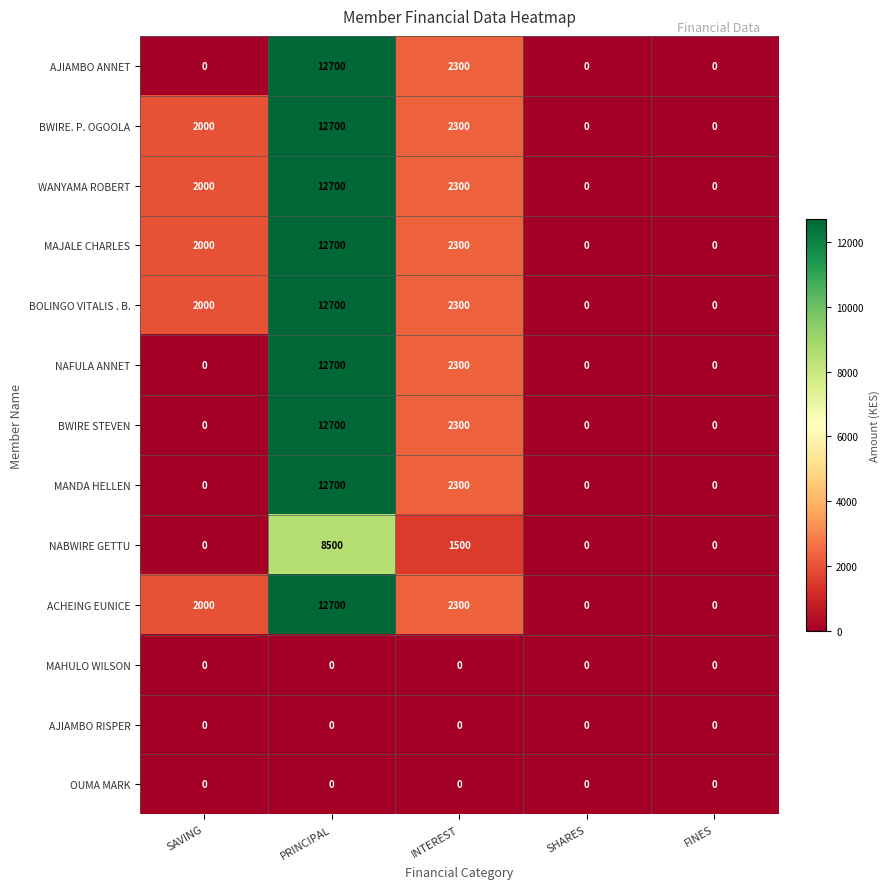

What is the difference between the maximum and minimum values in the BWIRE STEVEN series?

12700